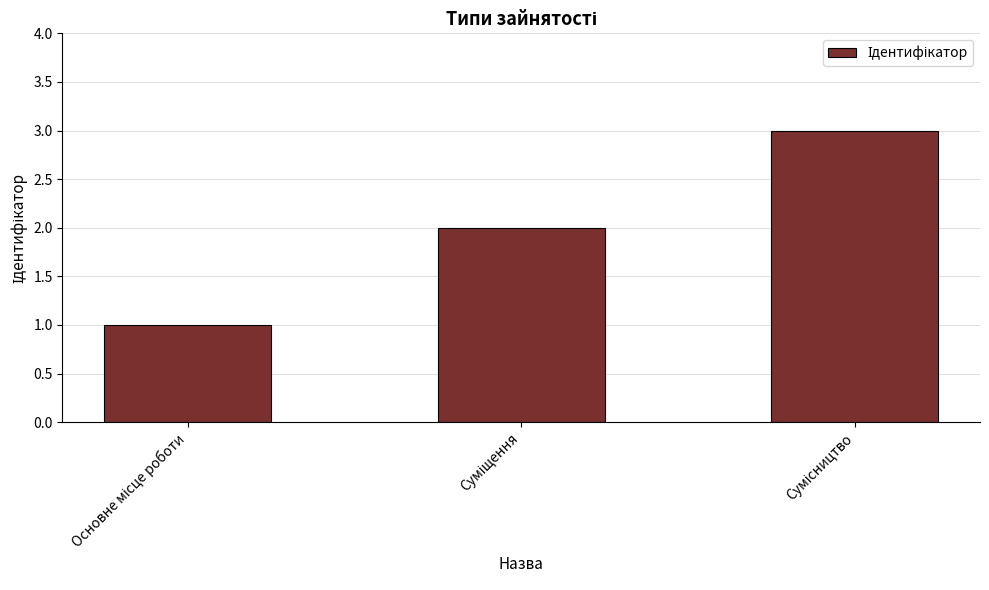

How many bars are there in total?

3